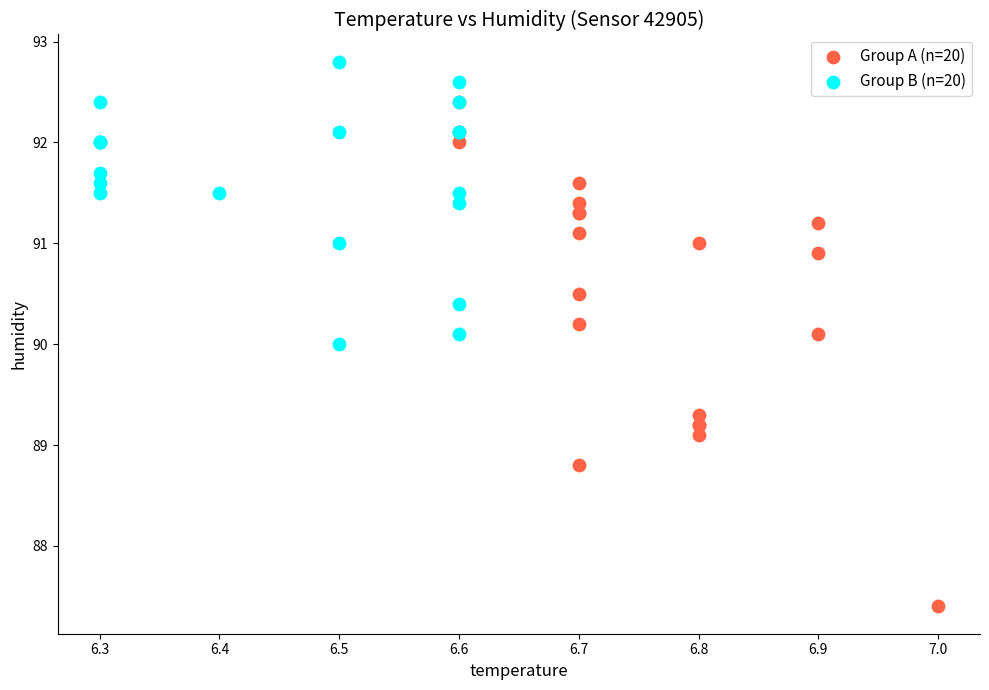

Which series contains the lowest Y value?

Group A (n=20)